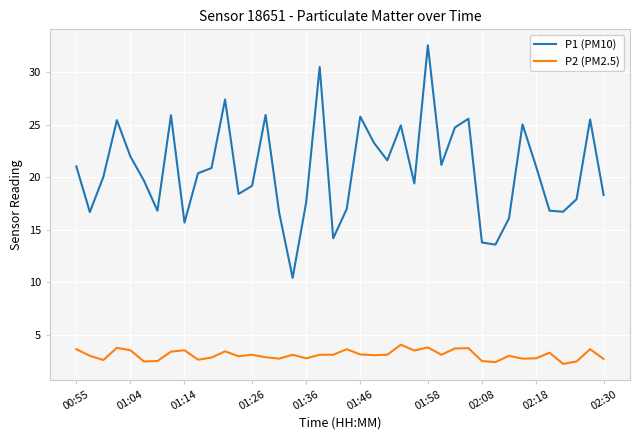

List the series in order of their overall mean, highest first.

P1 (PM10), P2 (PM2.5)